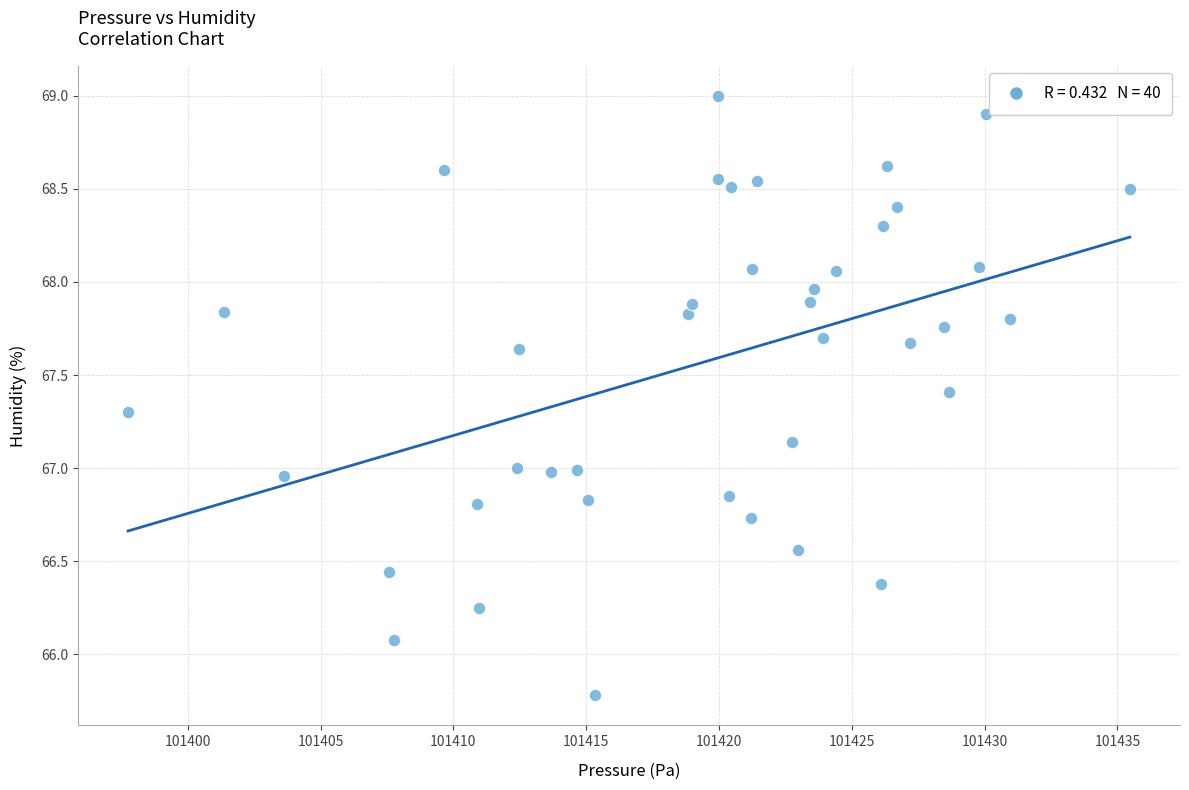

What is the range of Y values (max minus min)?

3.2